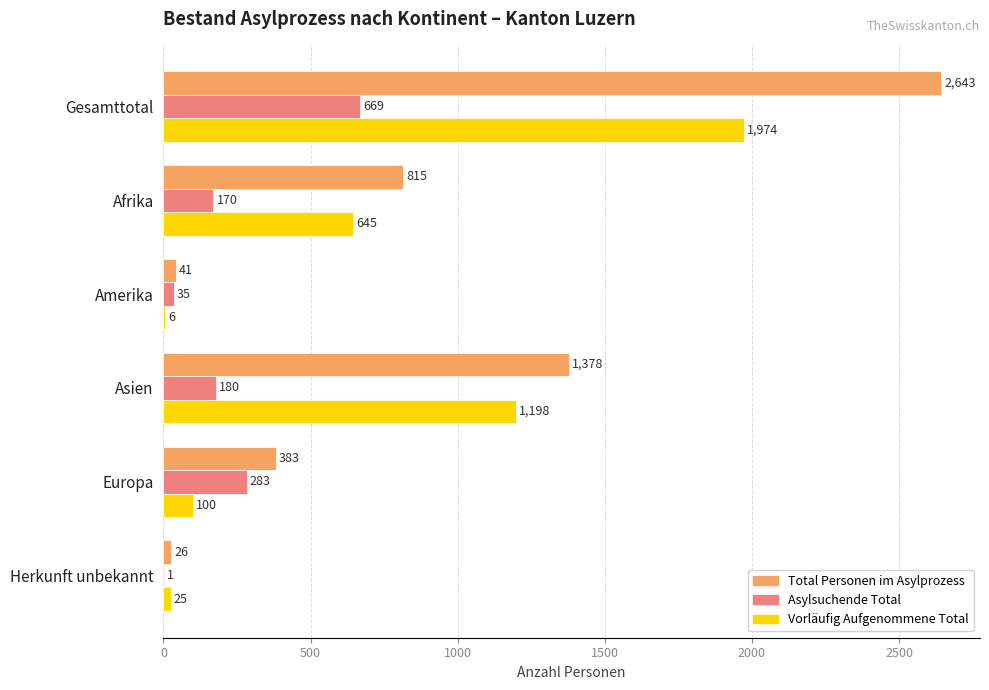

Is it true that Asylsuchende Total equals 180 at Asien?

True